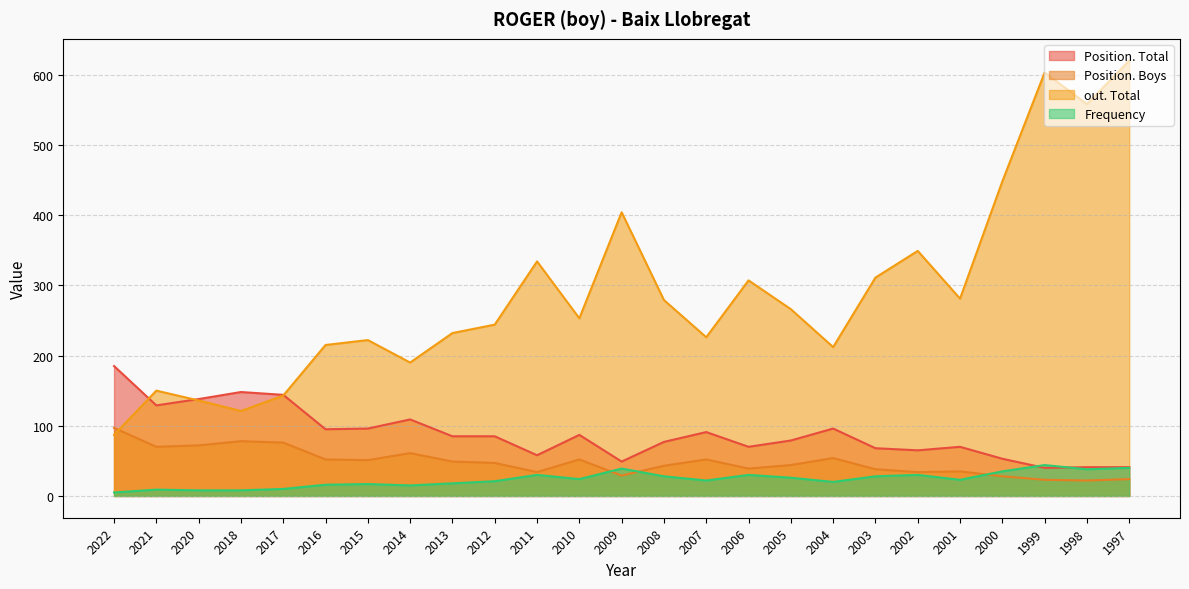

What is the total value across all series at 2005?

415